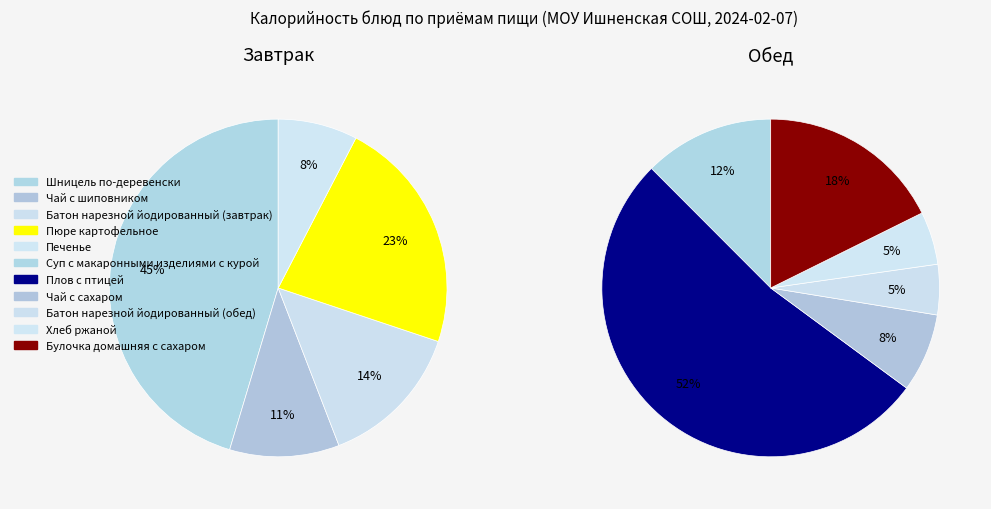

How many slices are in this pie chart?

11